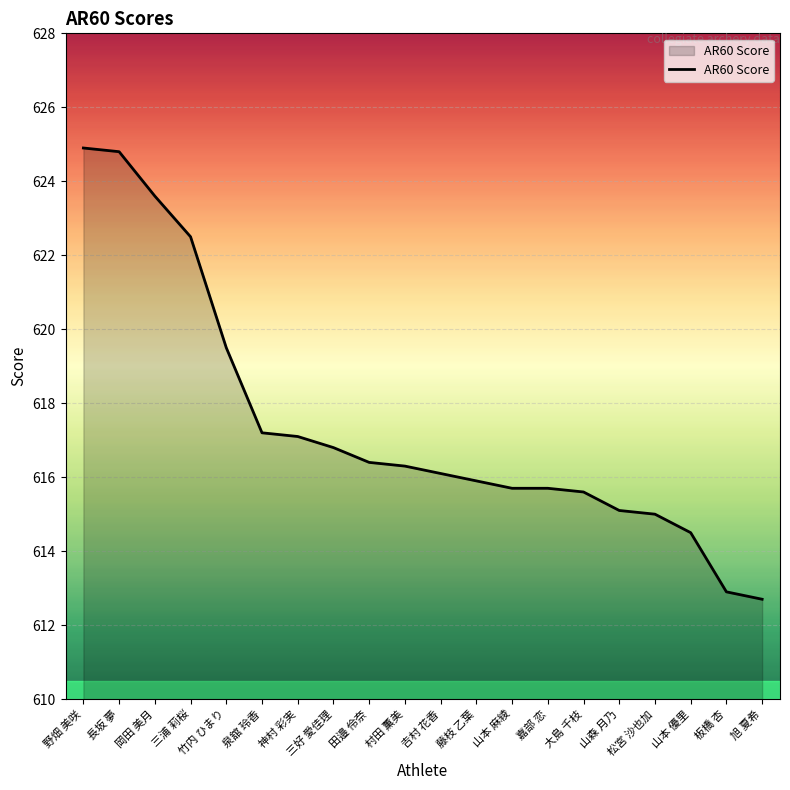

Approximately how many times larger is the value at 藤枝 乙葉 compared to 岡田 美月?

1.0